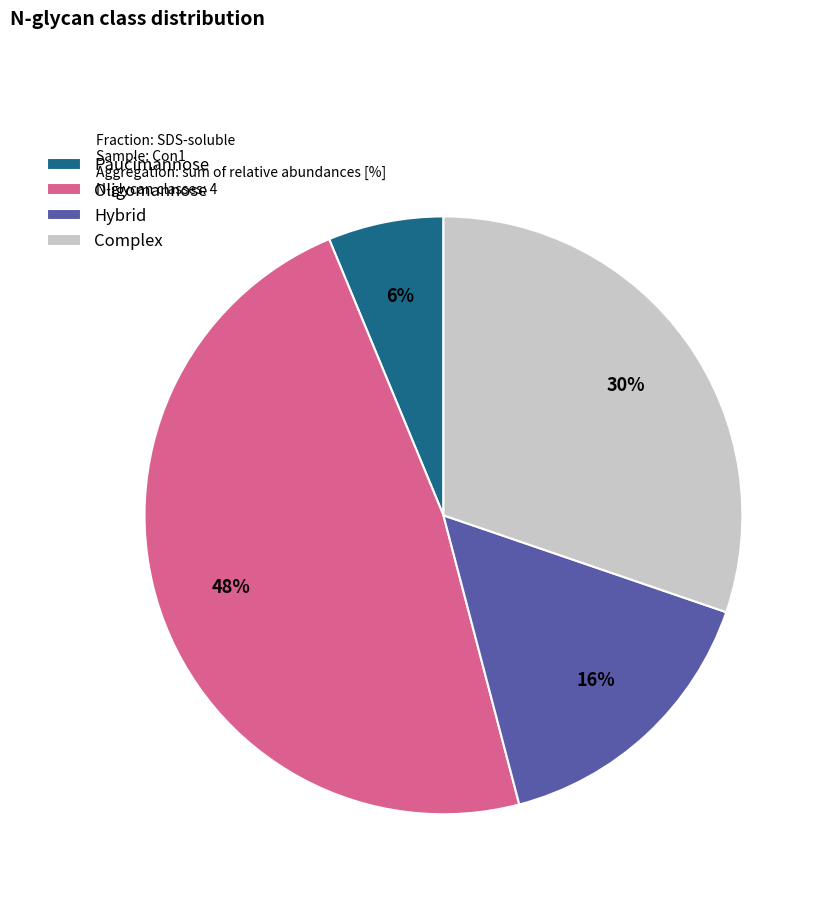

Count the number of slices in the pie.

4